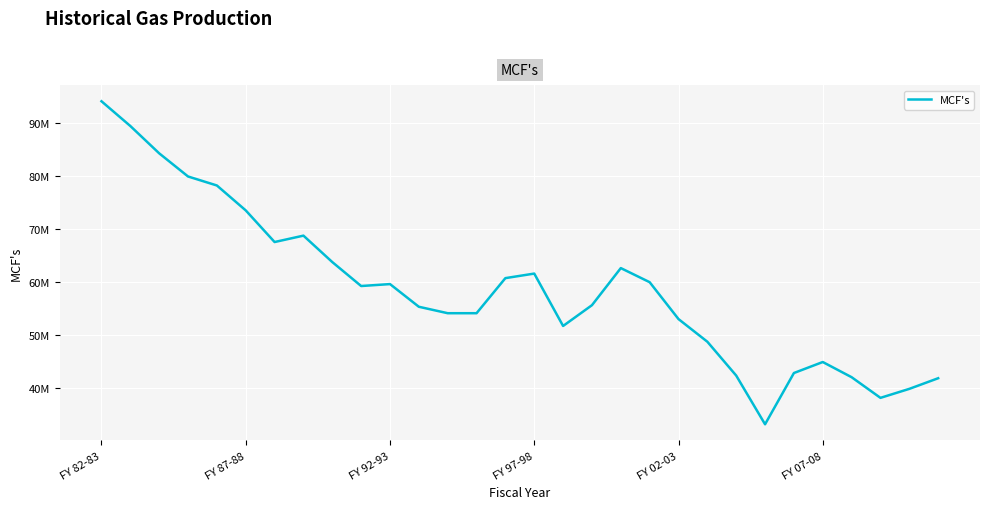

Does the chart display data point markers on the line(s)?

No